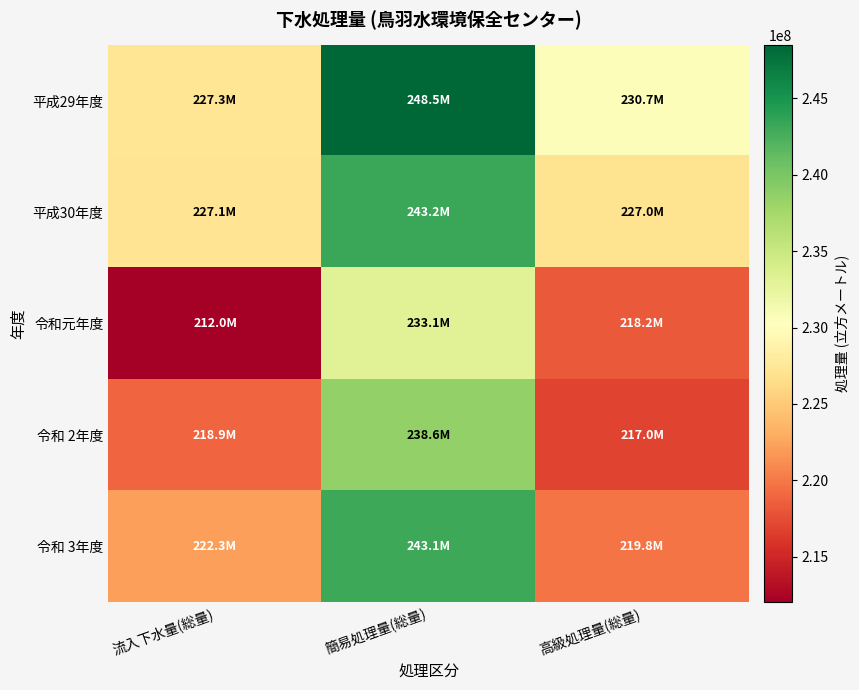

Between 簡易処理量(総量) and 高級処理量(総量), which series saw the biggest shift?

令和 3年度